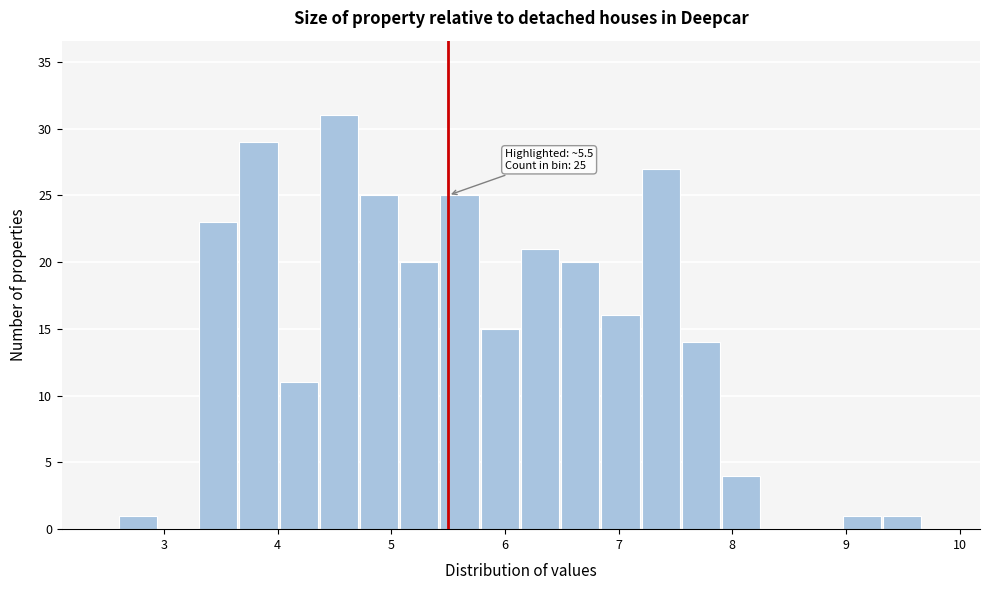

Read against the x-axis, roughly where is the centre of the tallest bar?

4.5